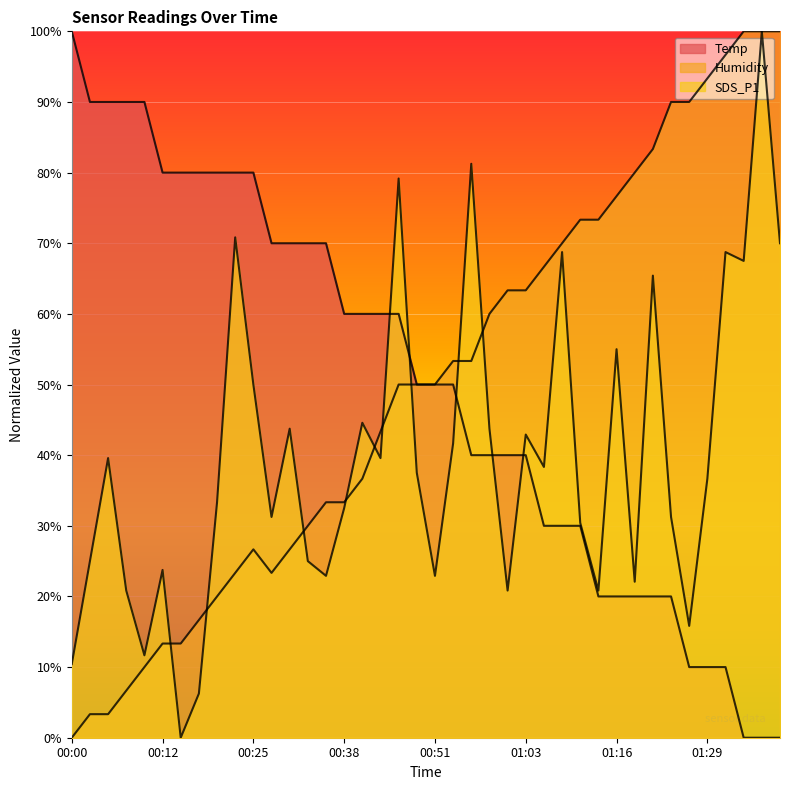

What is the sum of all SDS_P1 values?

15.9